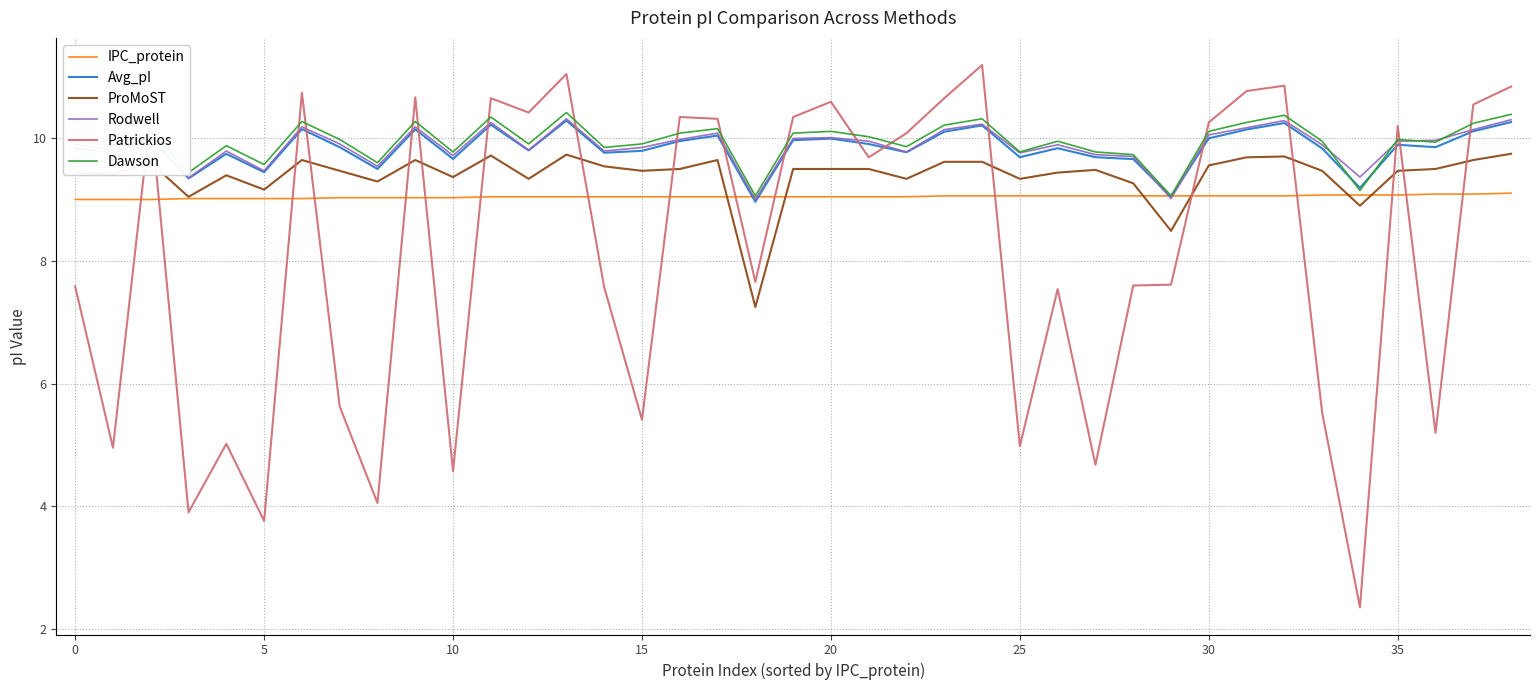

Which series has the widest spread of values?

Patrickios